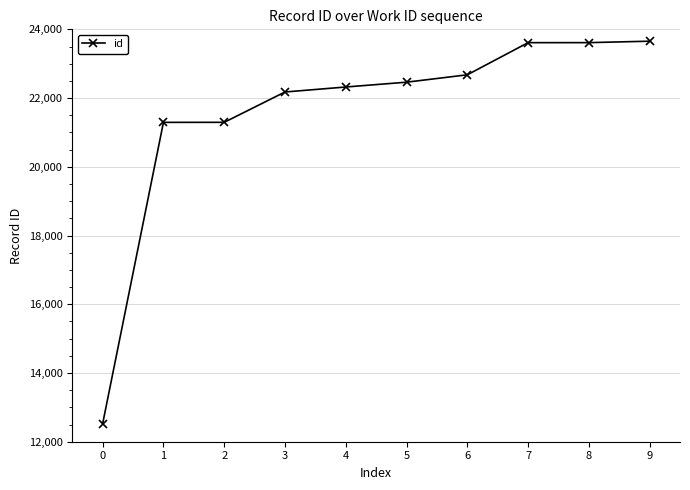

Is it true that the value at 0 is 22108?

False